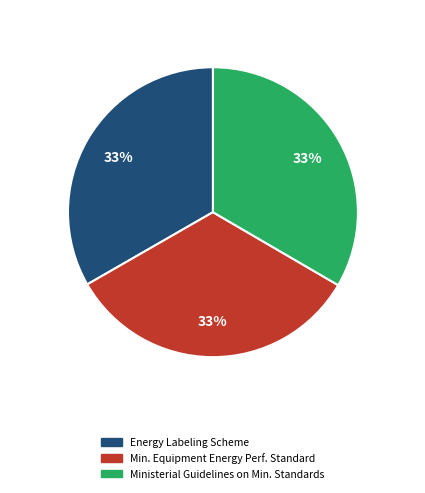

Is there a majority slice in this chart?

No